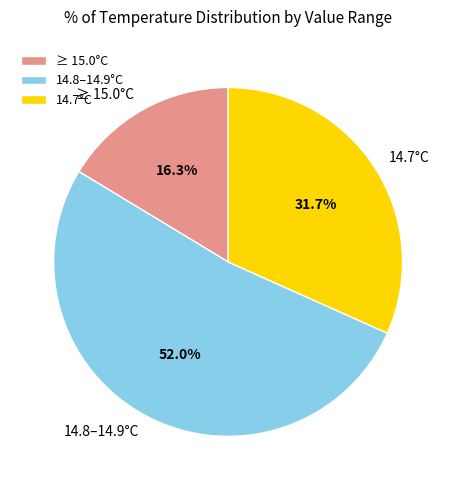

How much of the chart is everything except ≥ 15.0°C?

83.7%